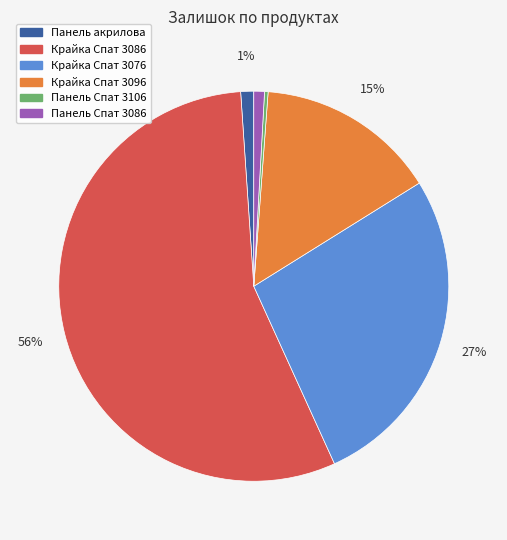

Does any single category account for the majority?

Yes